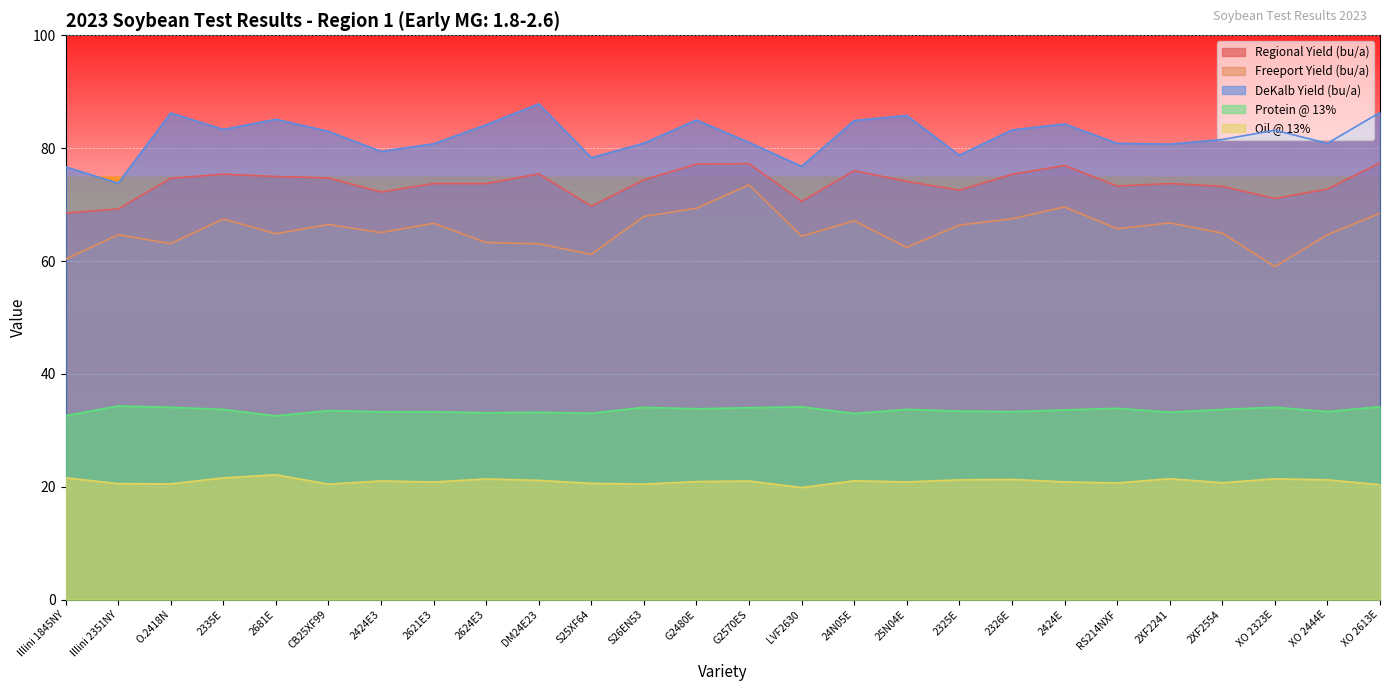

Rank the series by their maximum value, from lowest to highest.

Oil @ 13%, Protein @ 13%, Freeport Yield (bu/a), Regional Yield (bu/a), DeKalb Yield (bu/a)